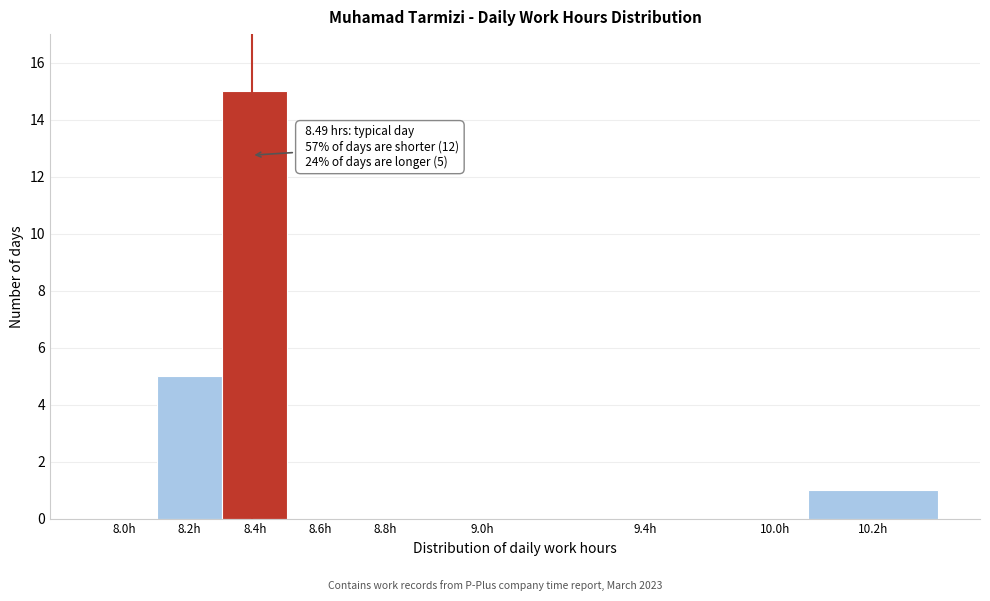

Reading right to left, extract all data points from this chart.

10.2h=1	10.0h=0	9.4h=0	9.0h=0	8.8h=0	8.6h=0	8.4h=15	8.2h=5	8.0h=0